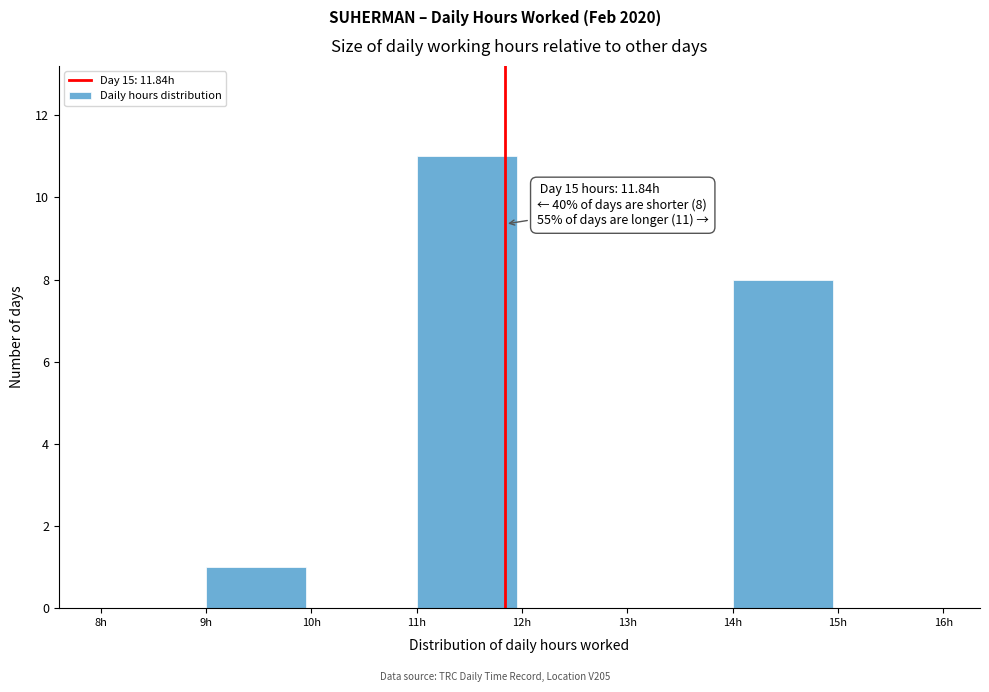

Over which range of the x-axis is the bar tallest?

11 to 12